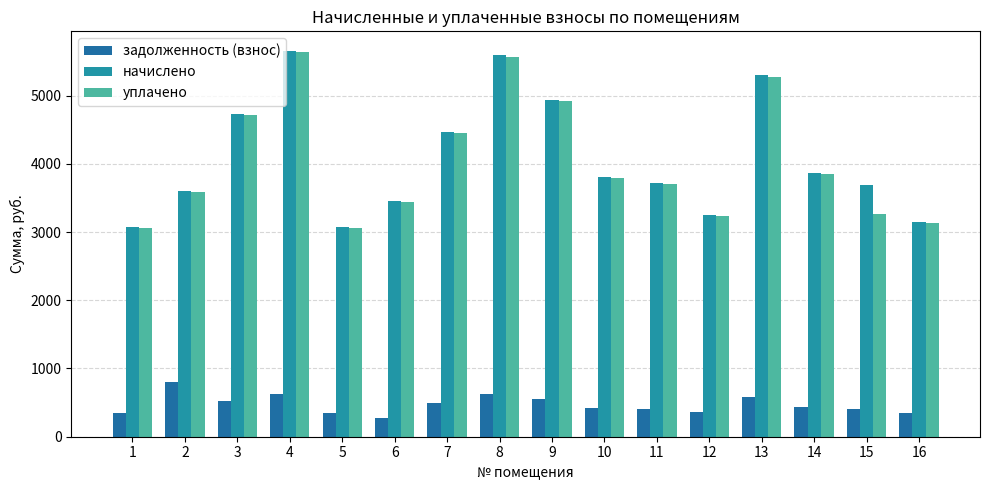

What is the spread (max minus min) of values at 4?

5029.8